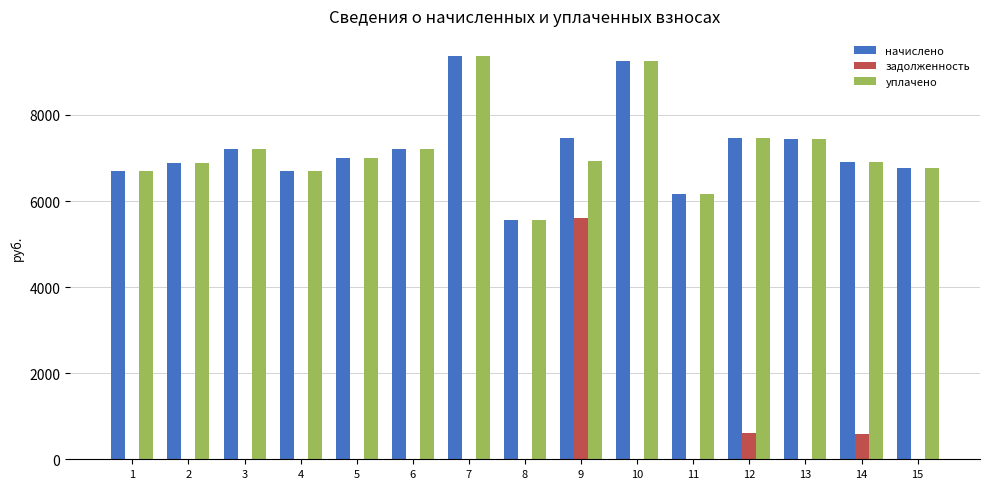

Which category has the highest value across all series?

7